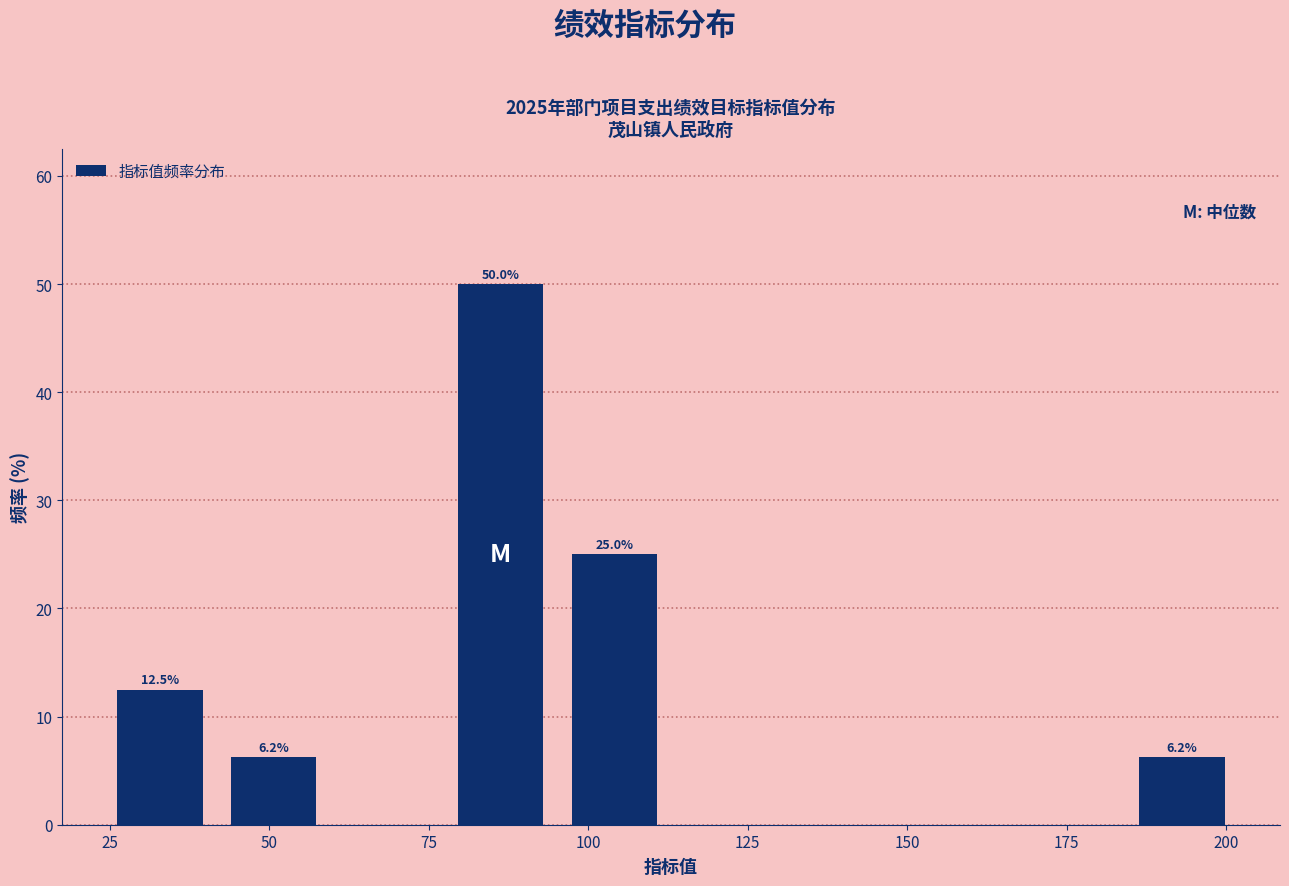

Read against the x-axis, roughly where is the centre of the tallest bar?

85